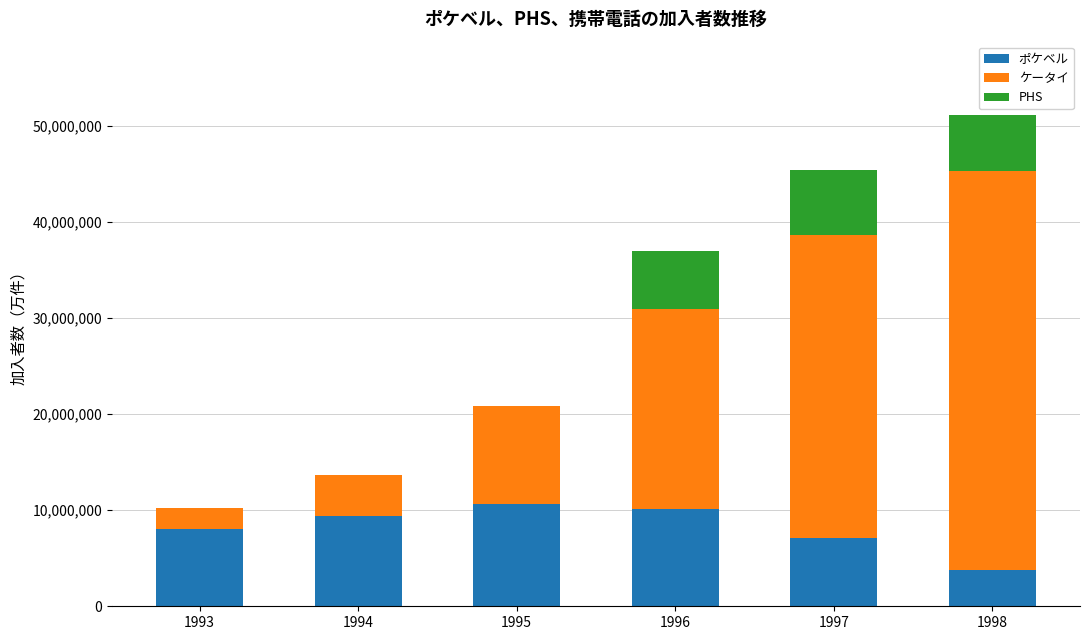

Reading left to right, what are the values for ポケベル?

1993=8063627	1994=9353249	1995=10610549	1996=10074304	1997=7115702	1998=3765686